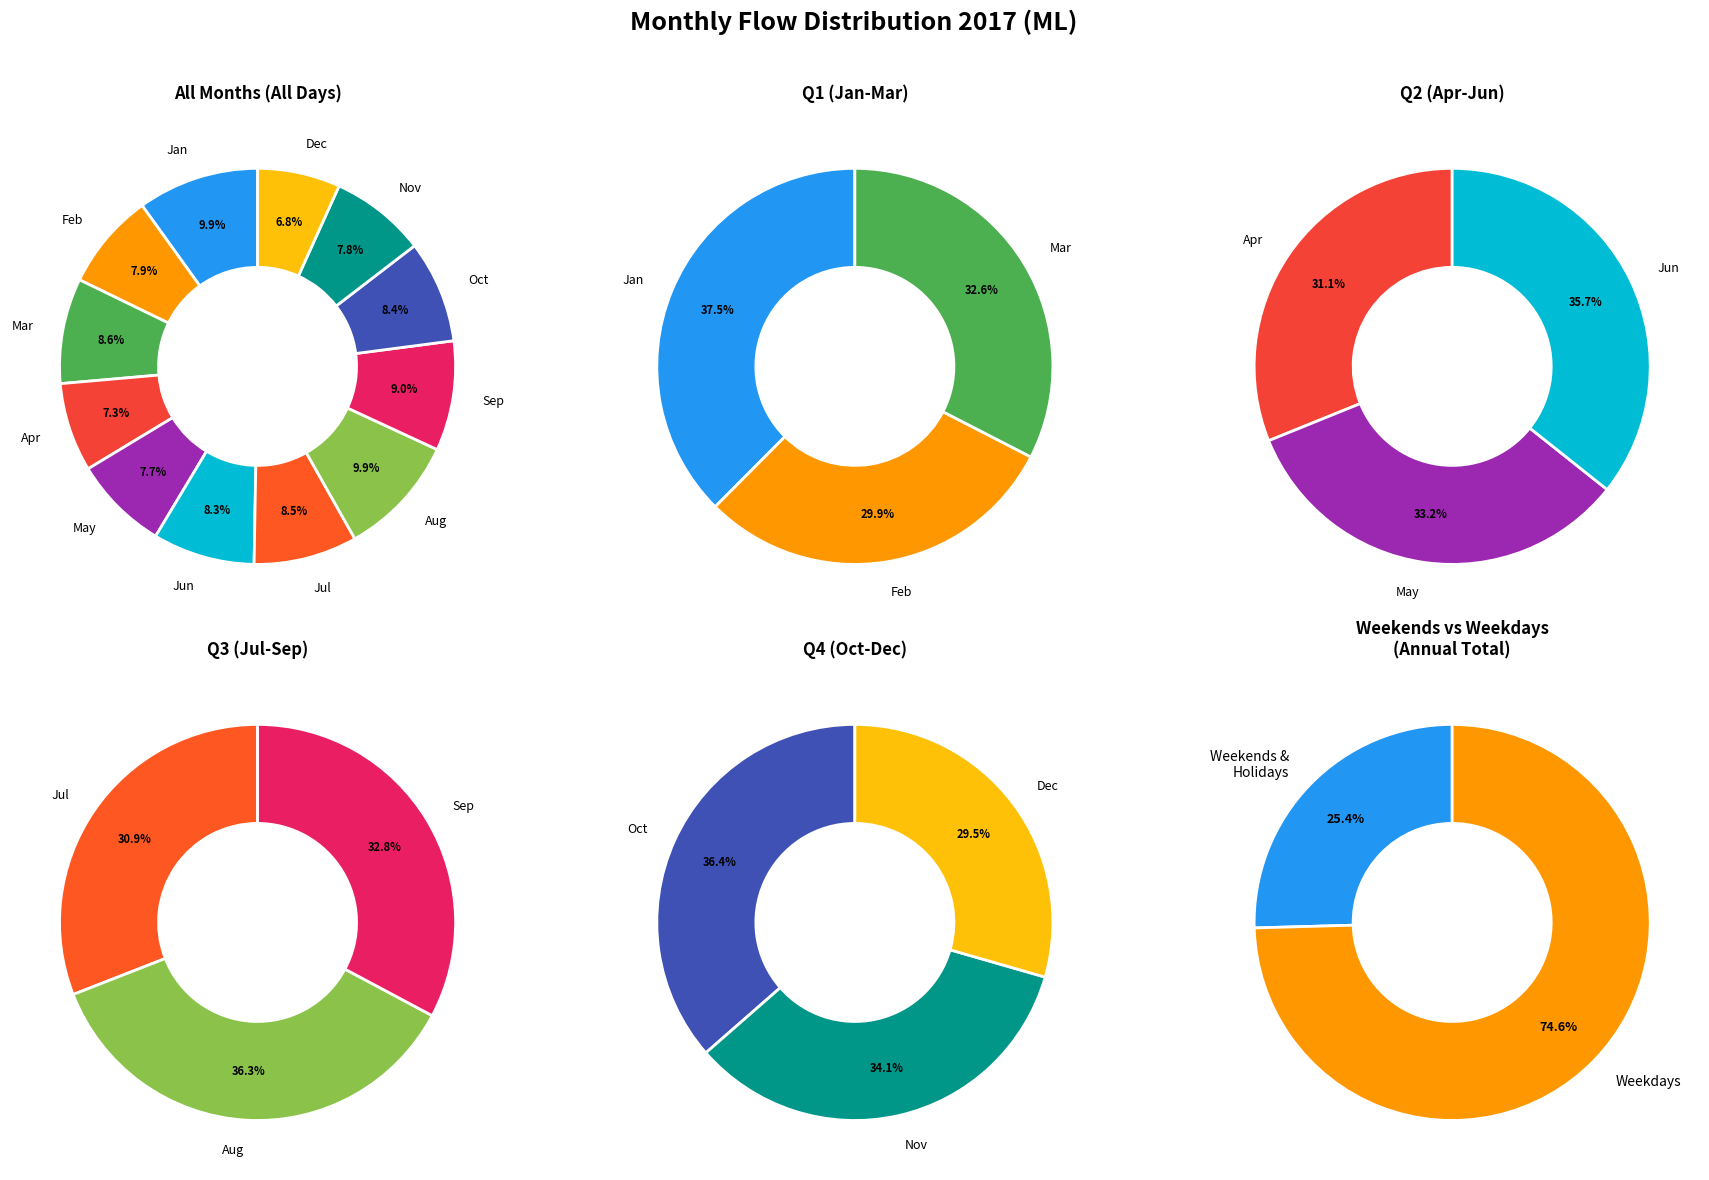

To the nearest percent, what is the average slice percentage?

8%